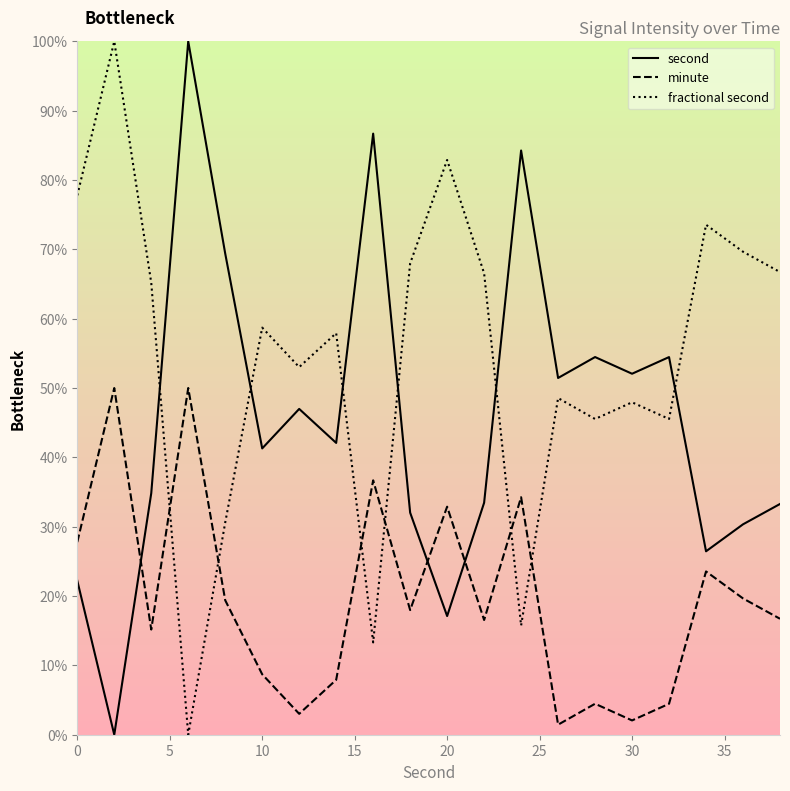

True or false: second has a value of 67.9 at 10.

False